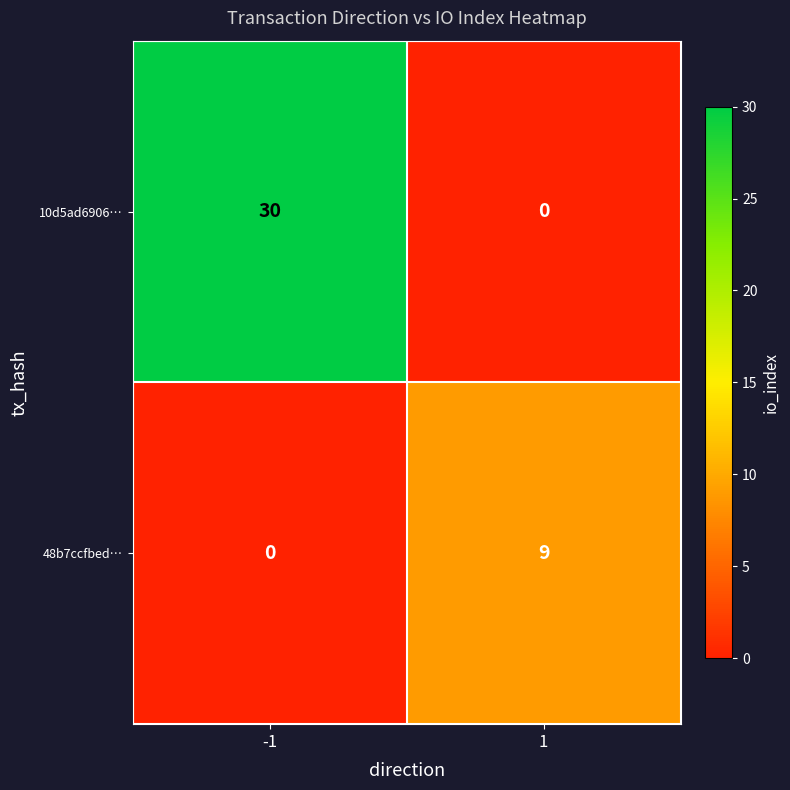

Reading left to right, what are all the values shown in this chart?

10d5ad6906…: -1=30	1=0
48b7ccfbed…: -1=0	1=9